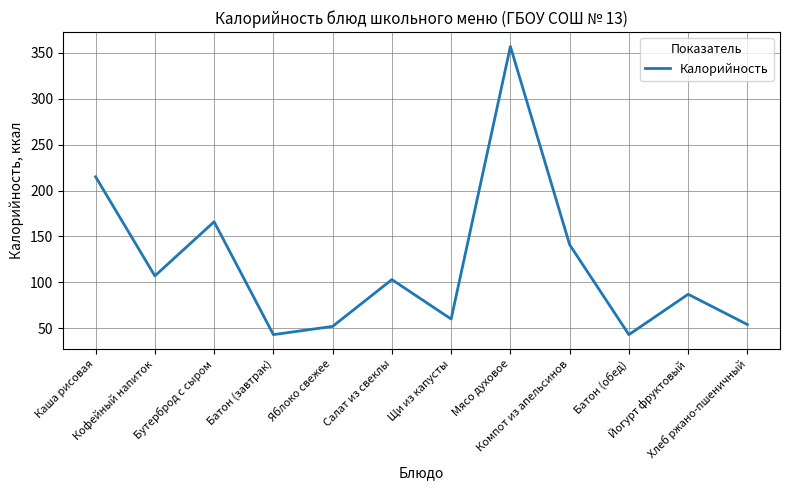

Count the number of data series in this chart.

1